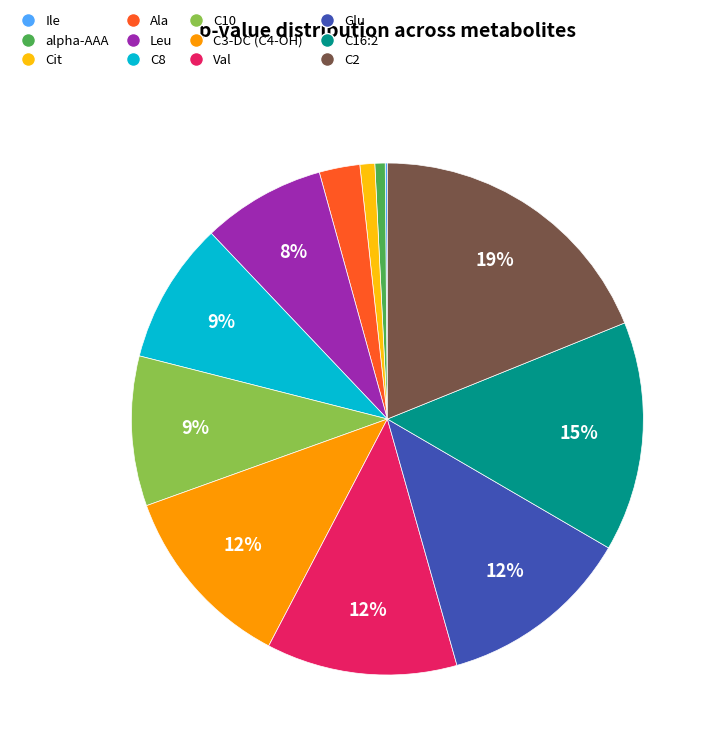

Does any single category account for the majority?

No